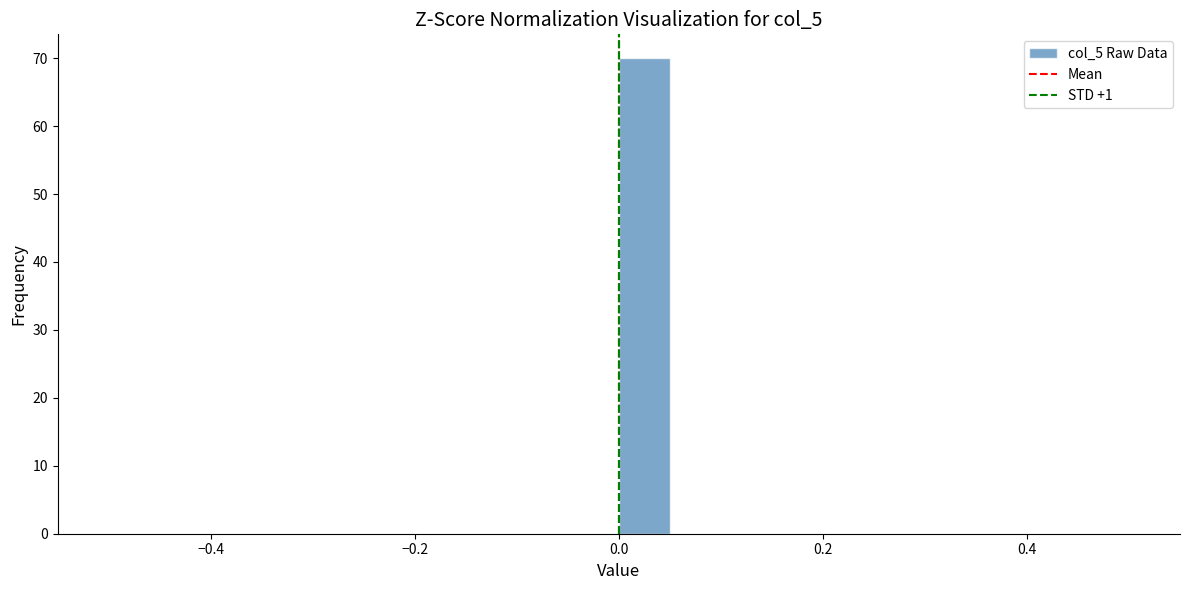

Around what value on the x-axis is the tallest bar? Give the approximate position of its centre, as read against the axis.

0.02